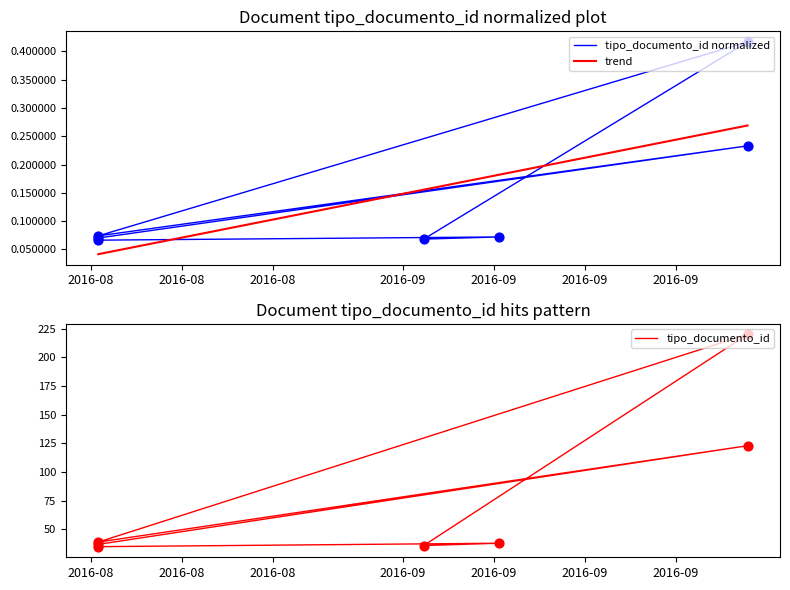

Which series has the largest total across all categories?

tipo_documento_id